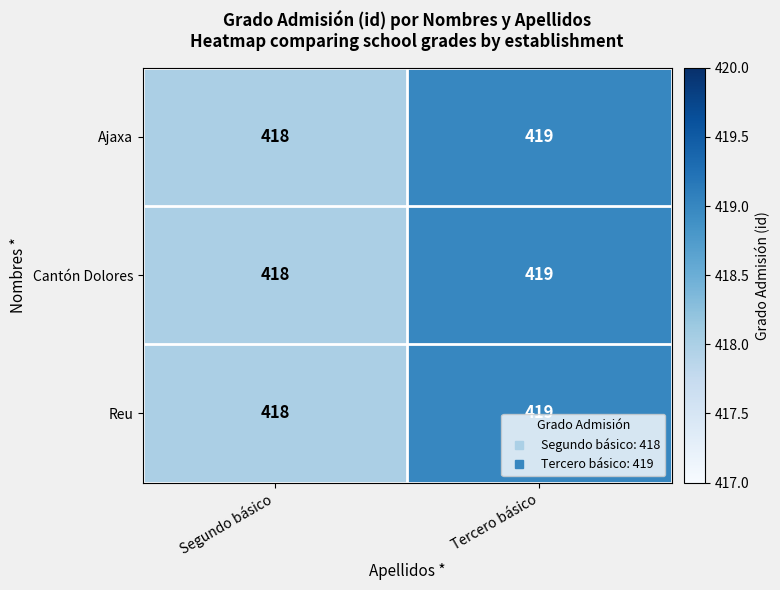

What is the sum of all Reu values?

837